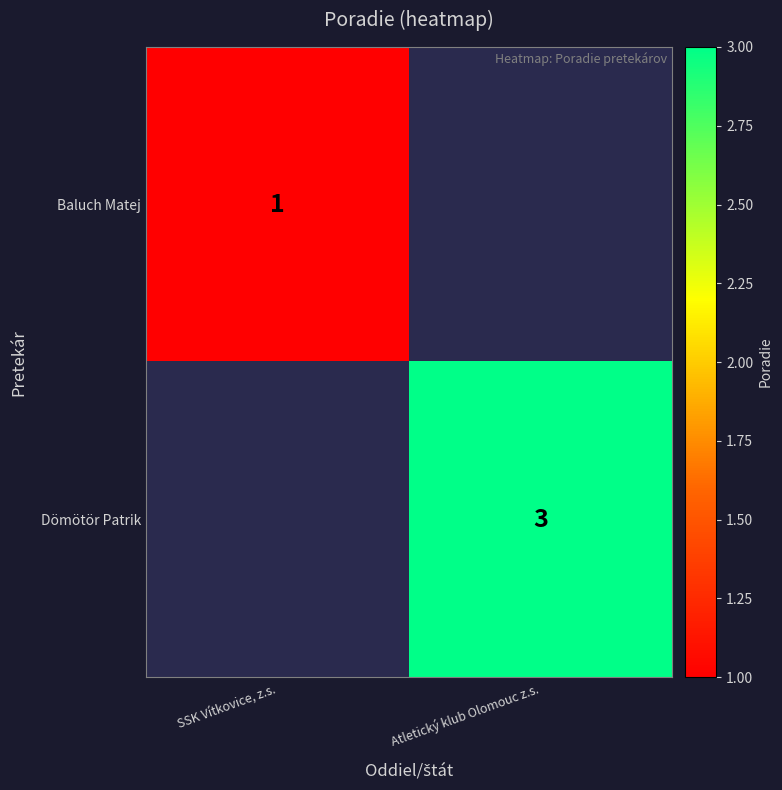

At how many categories does at least one series exceed 2?

1